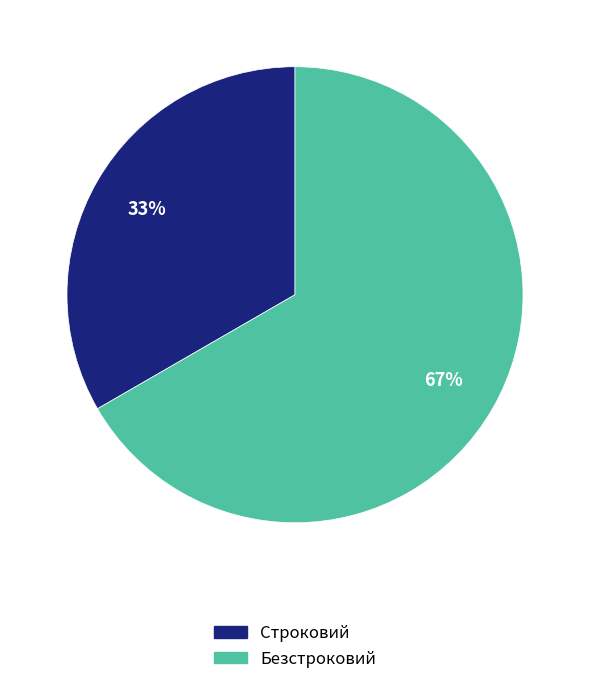

True or false: Строковий accounts for 33% of the total.

True